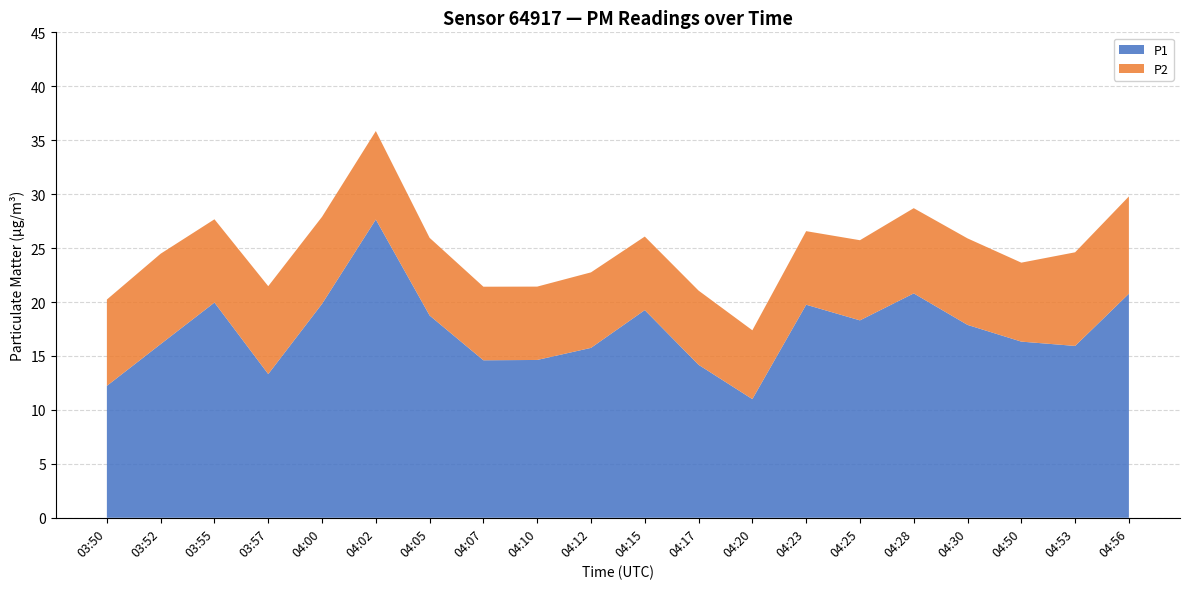

Reading right to left, transcribe all the data shown in this chart.

P1: 20.8	15.9	16.3	17.9	20.8	18.3	19.8	11.0	14.2	19.2	15.8	14.6	14.6	18.8	27.6	19.8	13.3	19.9	16.1	12.2
P2: 9.0	8.7	7.3	8.0	7.9	7.4	6.8	6.4	6.9	6.8	7.0	6.8	6.8	7.2	8.2	8.1	8.2	7.7	8.4	8.0